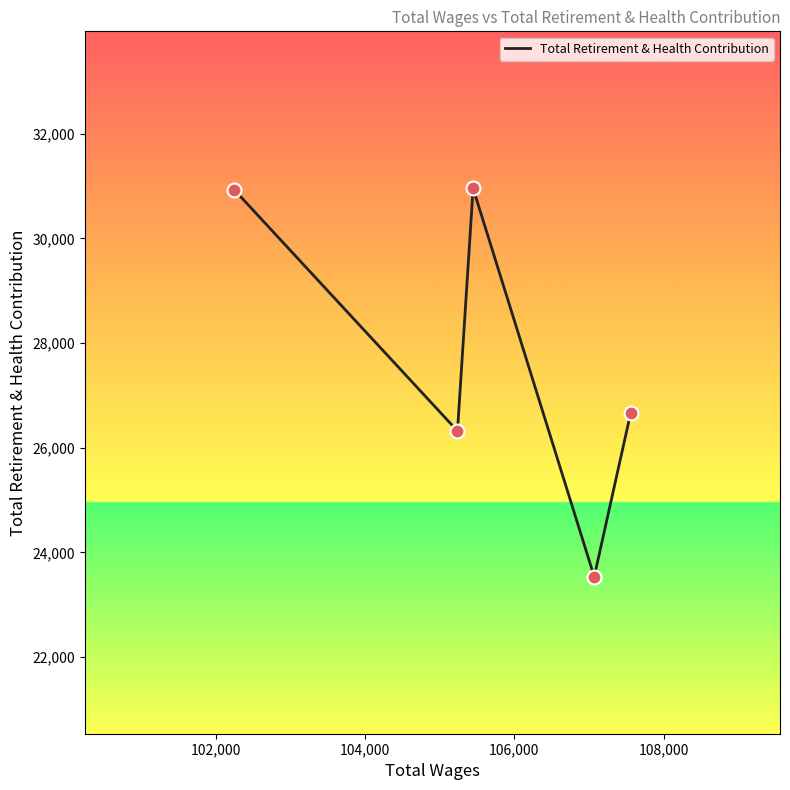

What is the difference between the maximum and minimum values?

7420